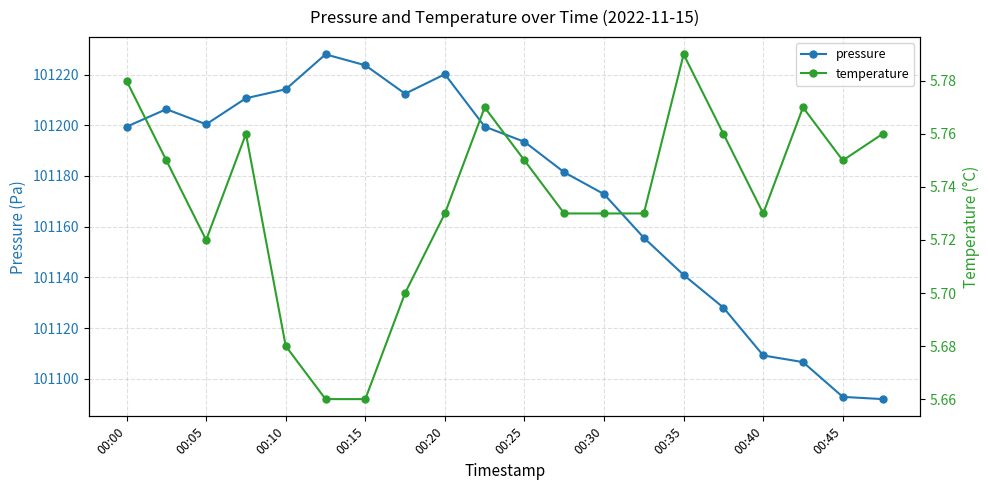

What is the greatest value displayed?

101228.0